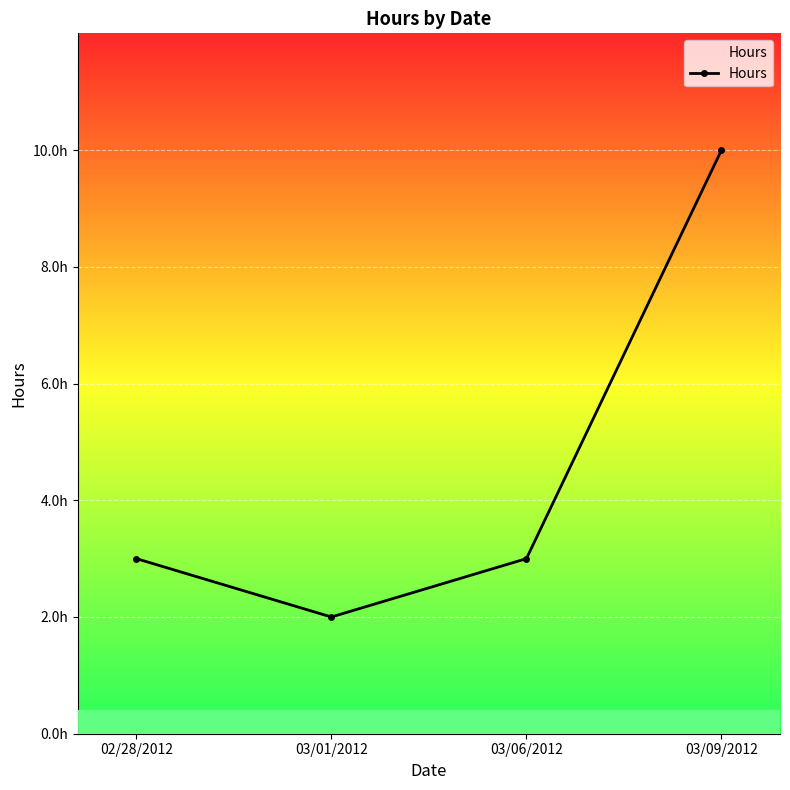

What is the ratio of the value at 03/09/2012 to the value at 03/01/2012?

5.0